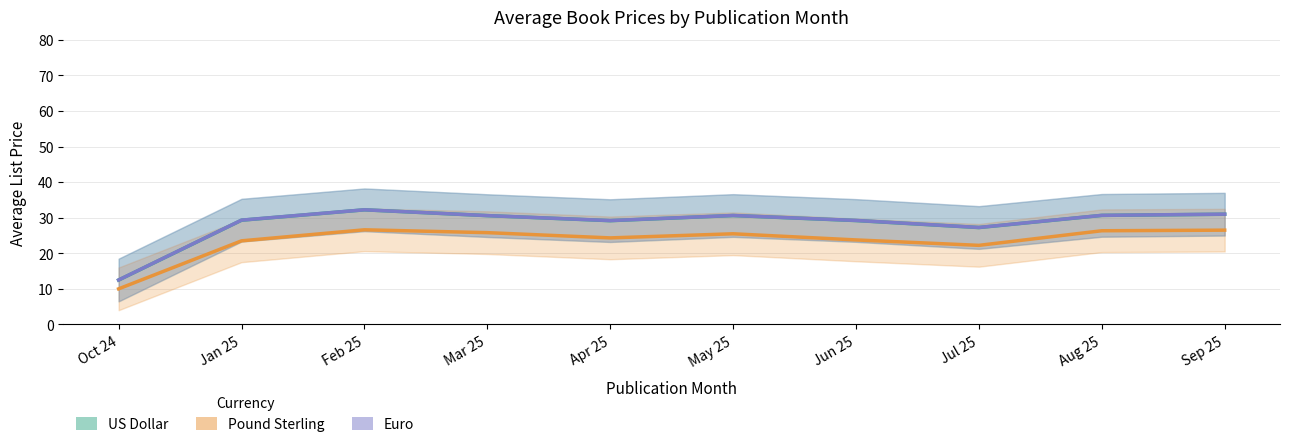

True or false: Euro has a value of 41.1 at Mar 25.

False